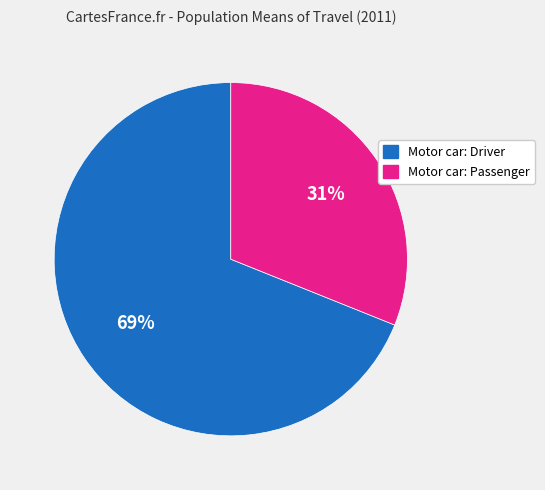

What is the majority slice?

Motor car: Driver